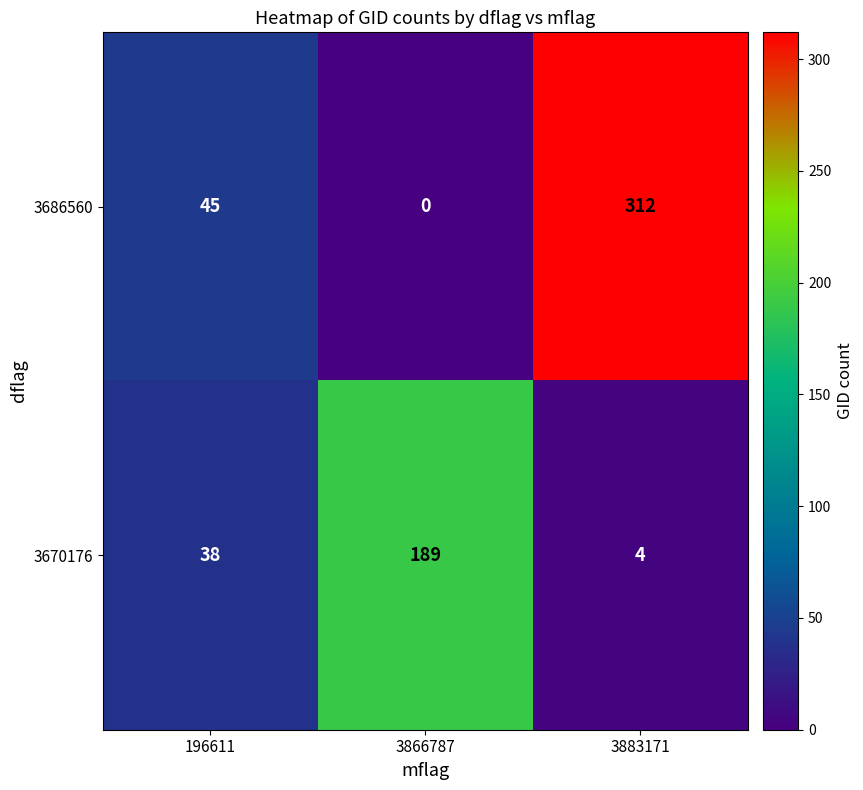

Rank the series by their average value, from lowest to highest.

3670176, 3686560